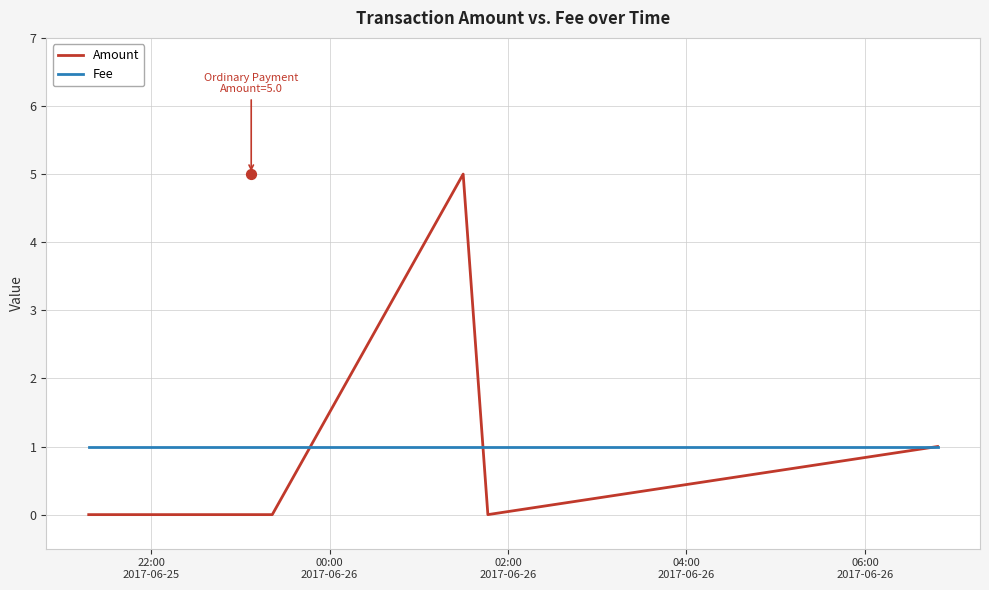

Which series contains the highest Y value?

Amount